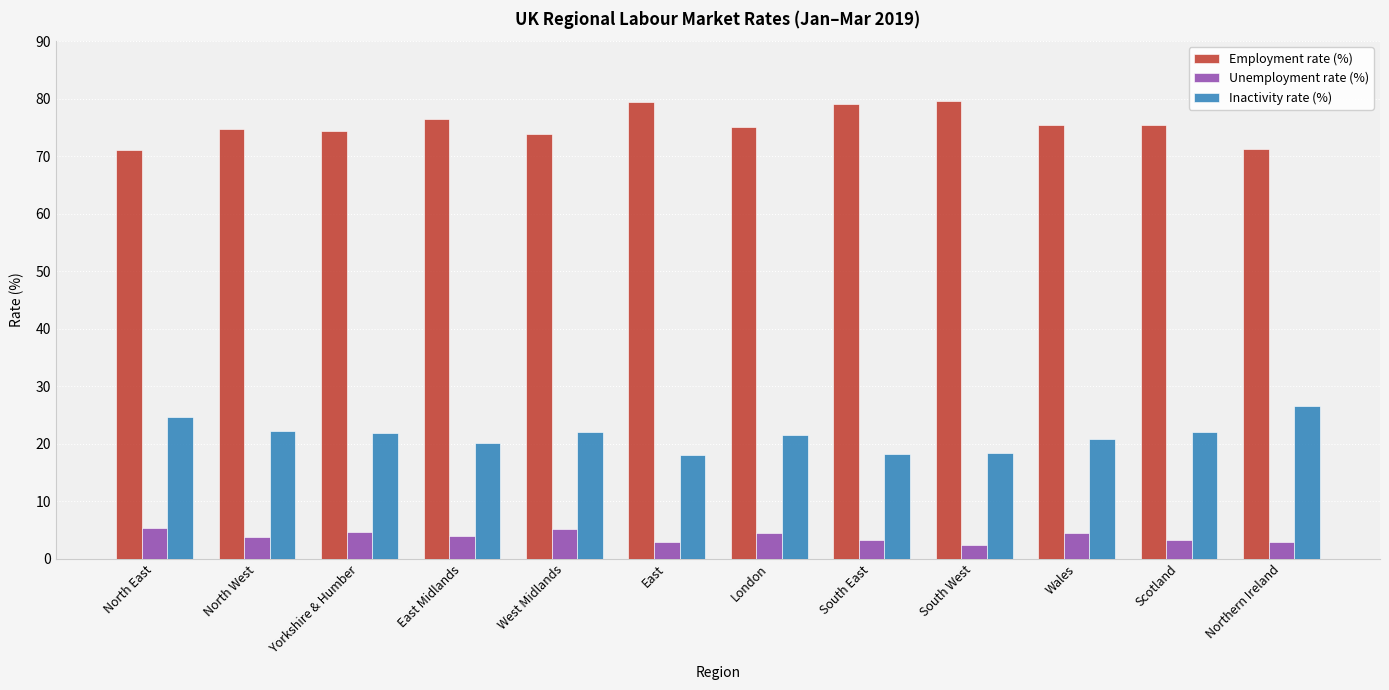

What position from the left is Yorkshire & Humber?

3